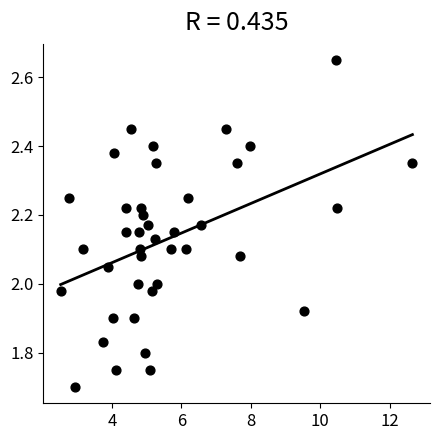

What is the range of X values (max minus min)?

10.1